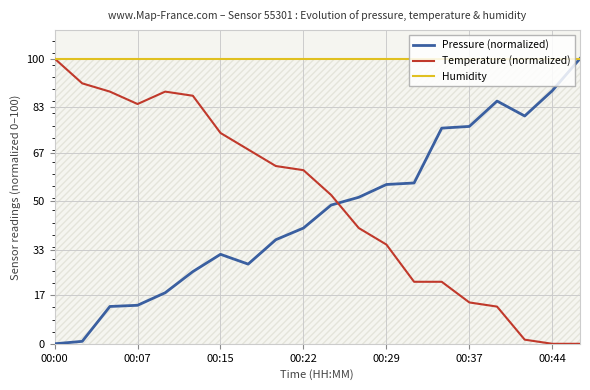

Which series has the largest total across all categories?

Humidity